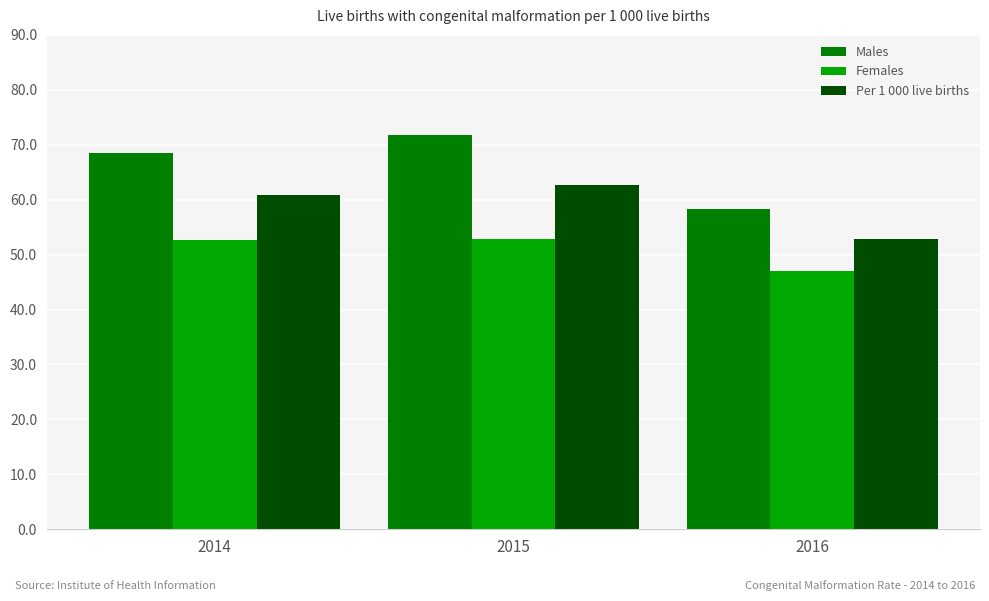

How many data points in Per 1 000 live births are above 60?

2